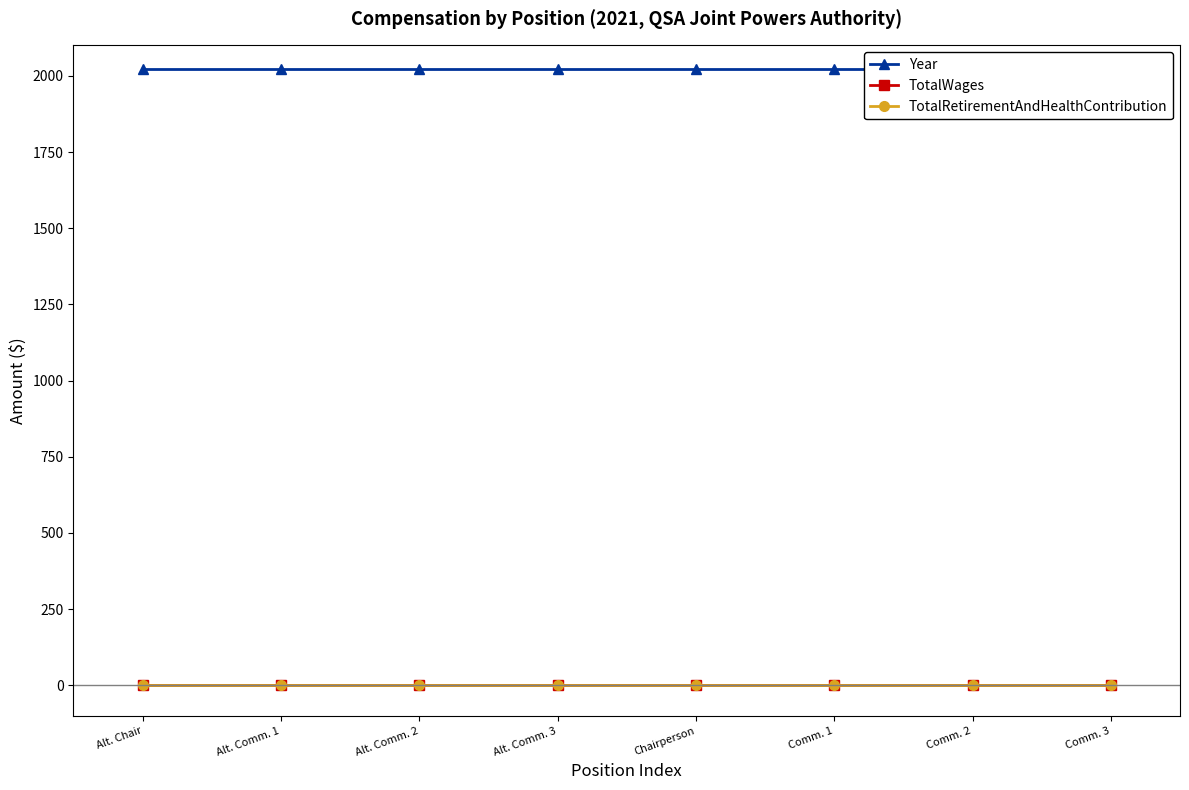

Rank the series by their maximum value, from highest to lowest.

Year, TotalWages, TotalRetirementAndHealthContribution